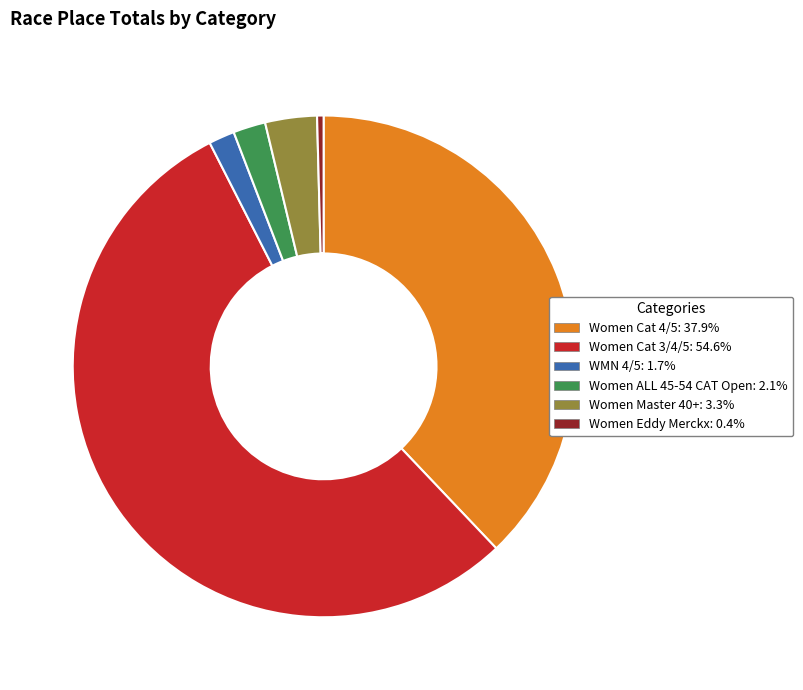

True or false: Women Master 40+ accounts for 3% of the total.

True